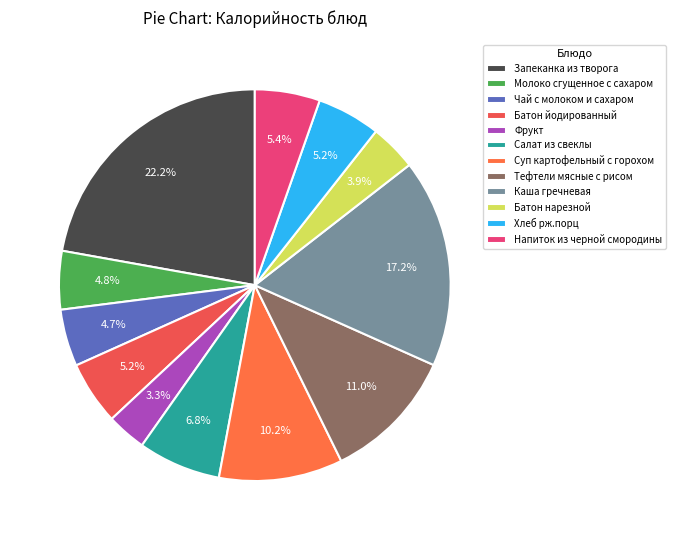

What is the ratio of the value at Фрукт to the value at Батон йодированный?

0.6